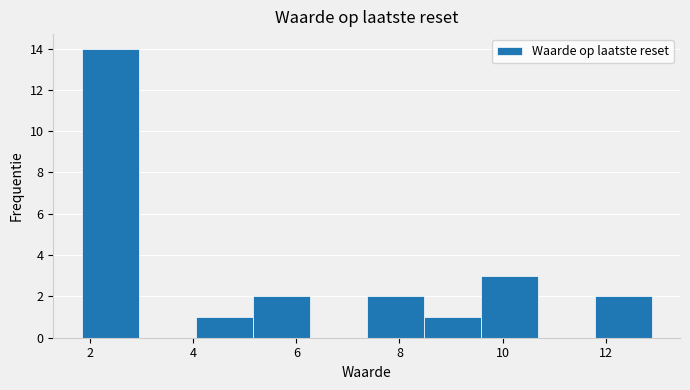

How tall is the bar that spans 1.8 to 3.0 on the x-axis? Neither the bar edges nor the heights are printed on the chart, so give them approximately, as read against the axes.

14